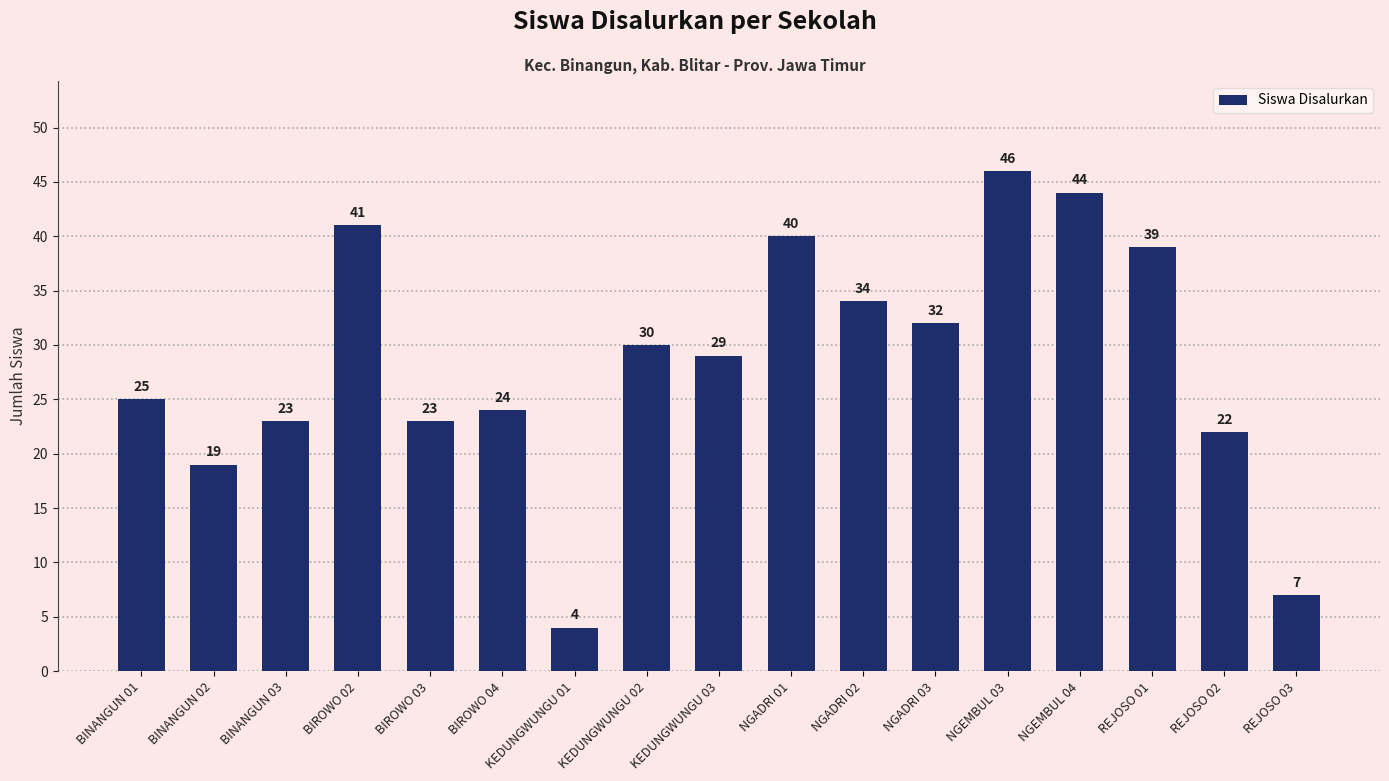

Which label corresponds to the largest value in the chart?

NGEMBUL 03